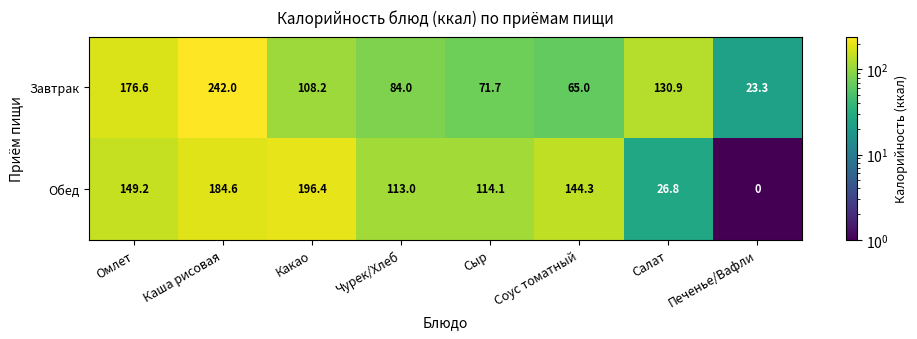

The value of Обед at Омлет is 39.7. True or false?

False